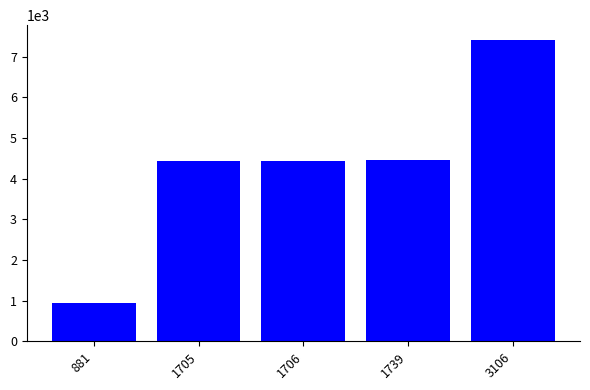

What is the sum of all values?

21673